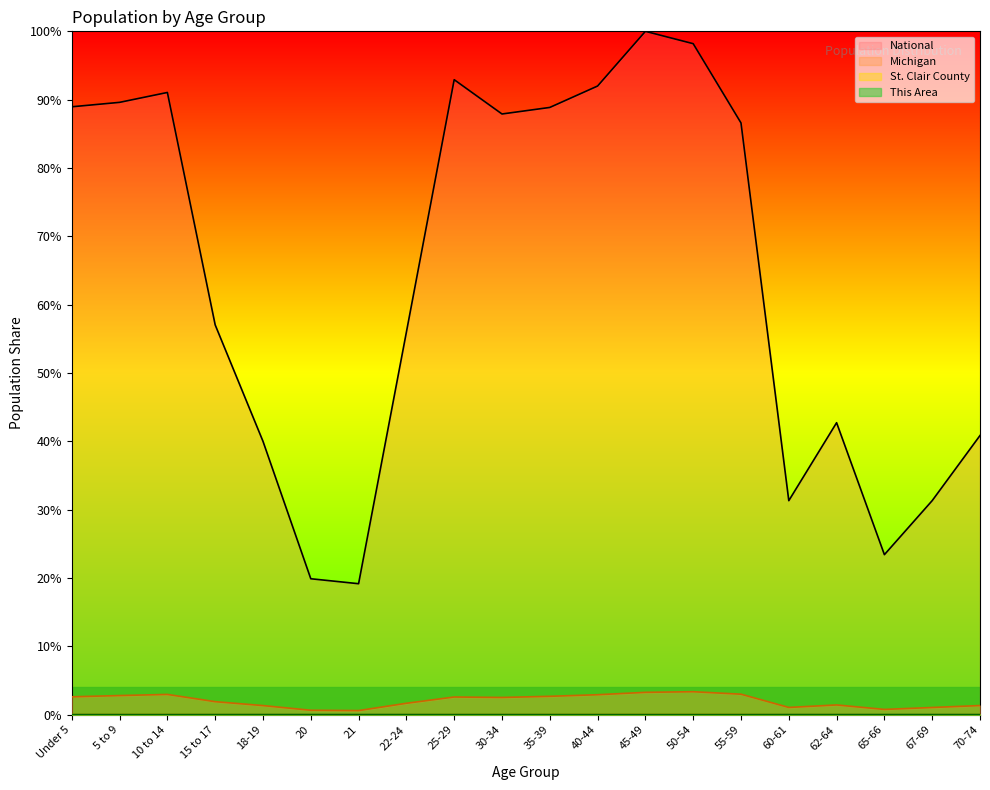

List the labels in order of National value, largest first.

45-49, 50-54, 25-29, 40-44, 10 to 14, 5 to 9, Under 5, 35-39, 30-34, 55-59, 15 to 17, 22-24, 62-64, 70-74, 18-19, 67-69, 60-61, 65-66, 20, 21